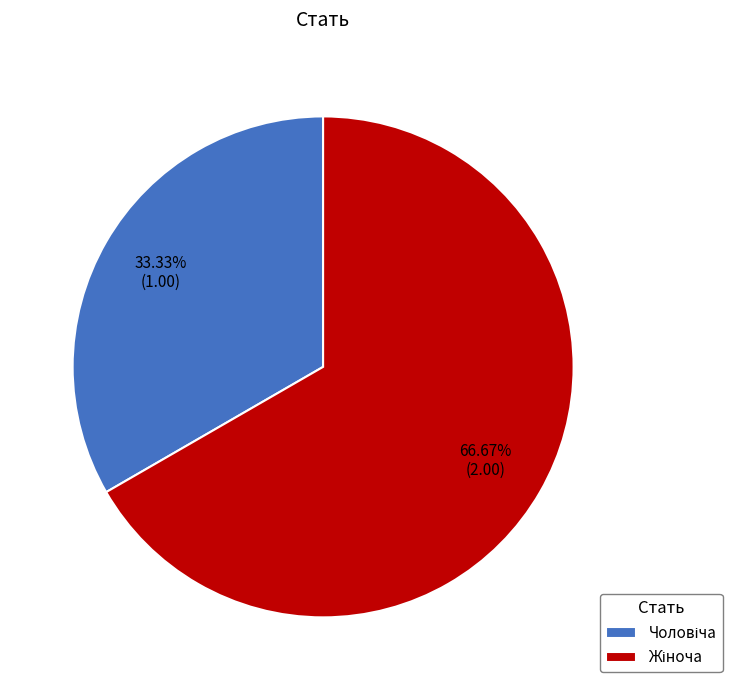

To the nearest percent, what is the average slice percentage?

50%